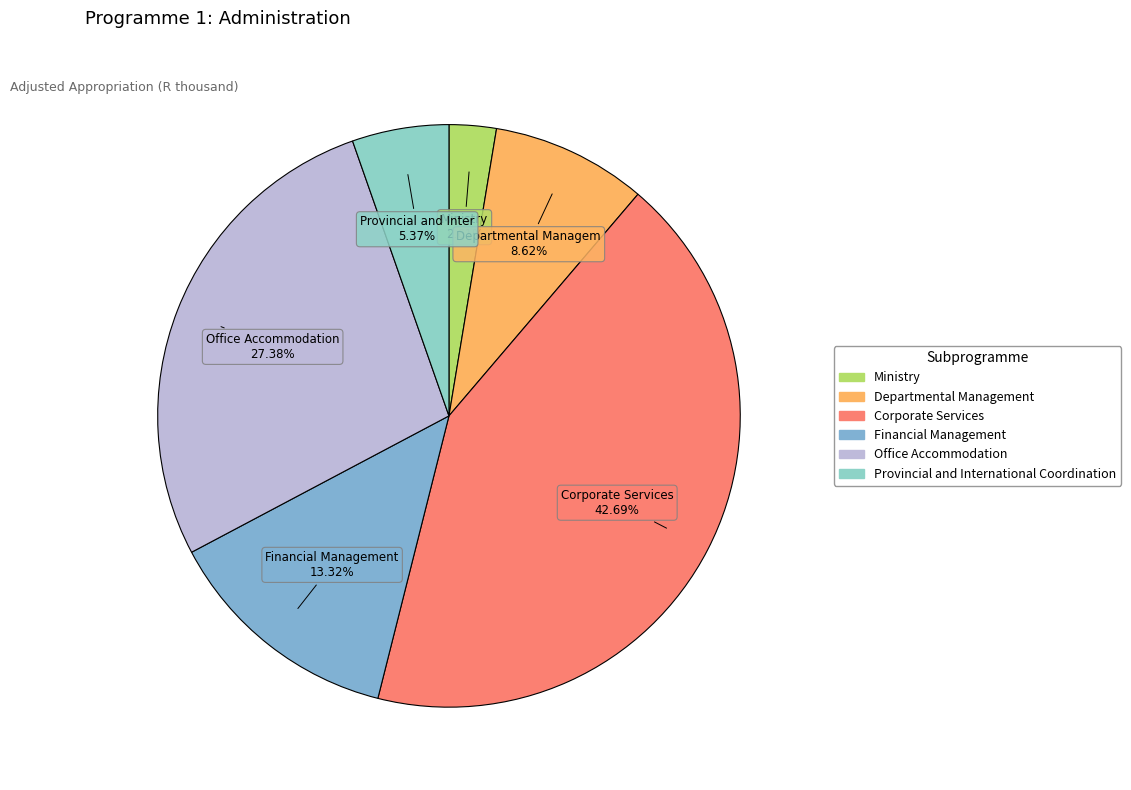

To the nearest percent, what is the average slice percentage?

17%